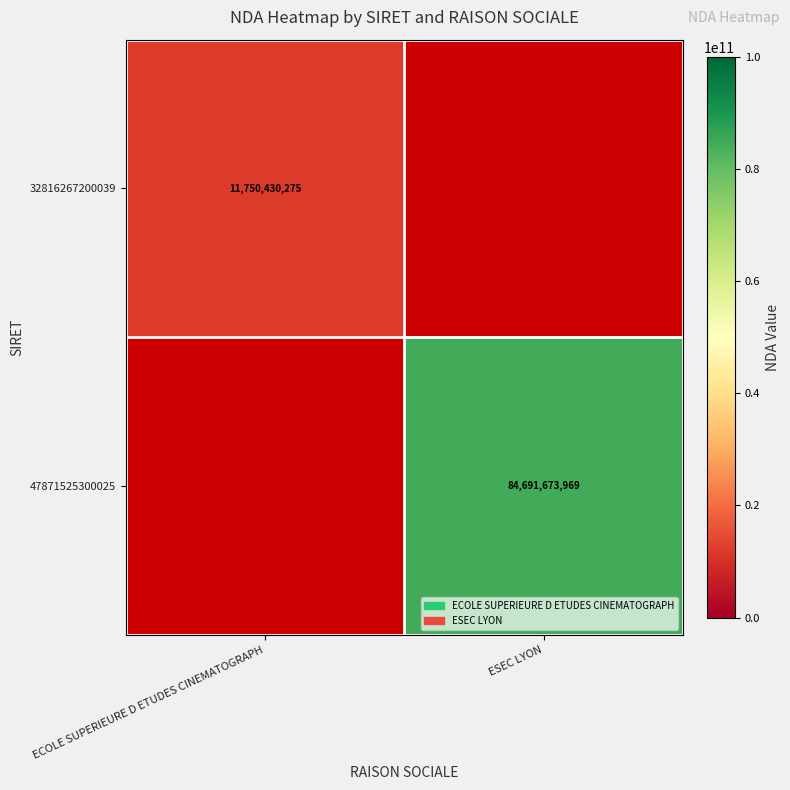

Count the number of data series in this chart.

2